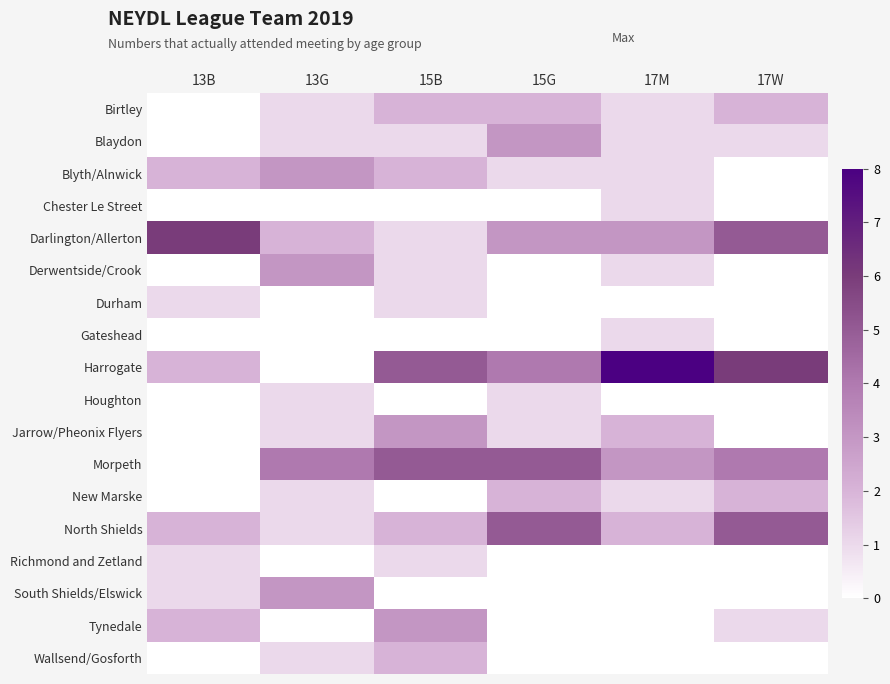

Which has a higher value, 13G or 15G?

15G